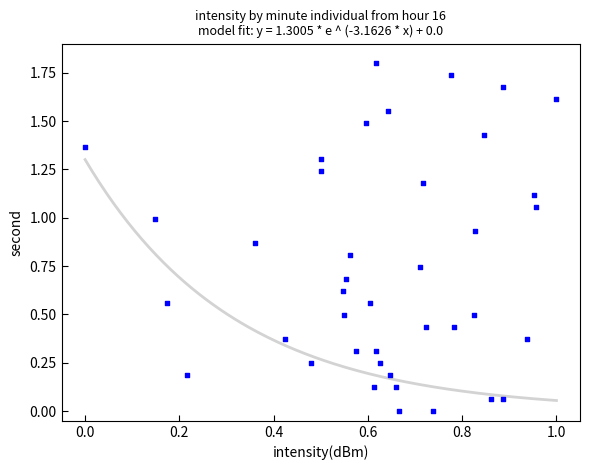

What is the range of X values (max minus min)?

1.0